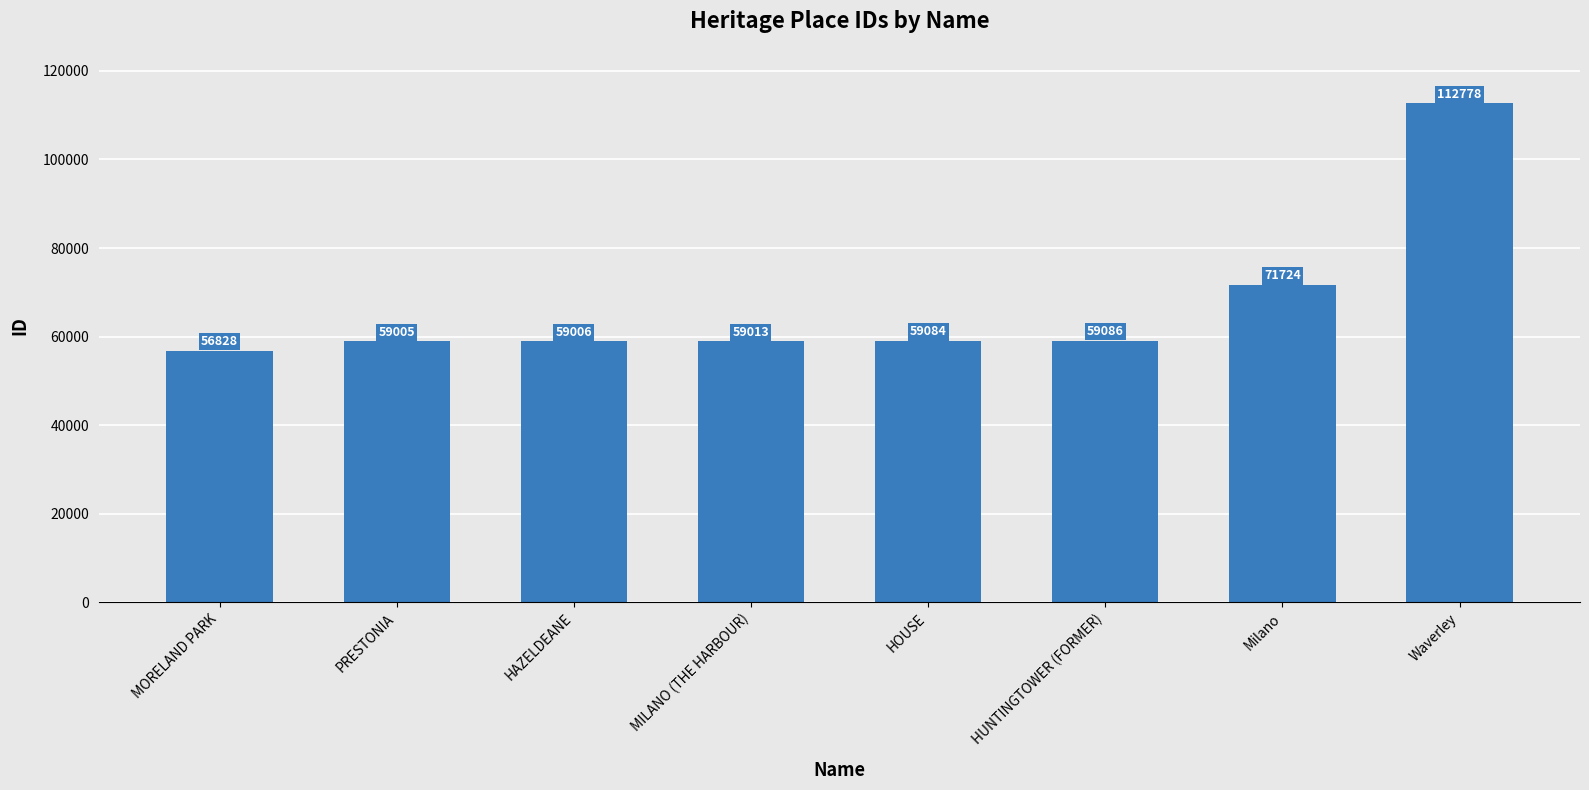

List the labels in order of value, smallest first.

MORELAND PARK, PRESTONIA, HAZELDEANE, MILANO (THE HARBOUR), HOUSE, HUNTINGTOWER (FORMER), Milano, Waverley